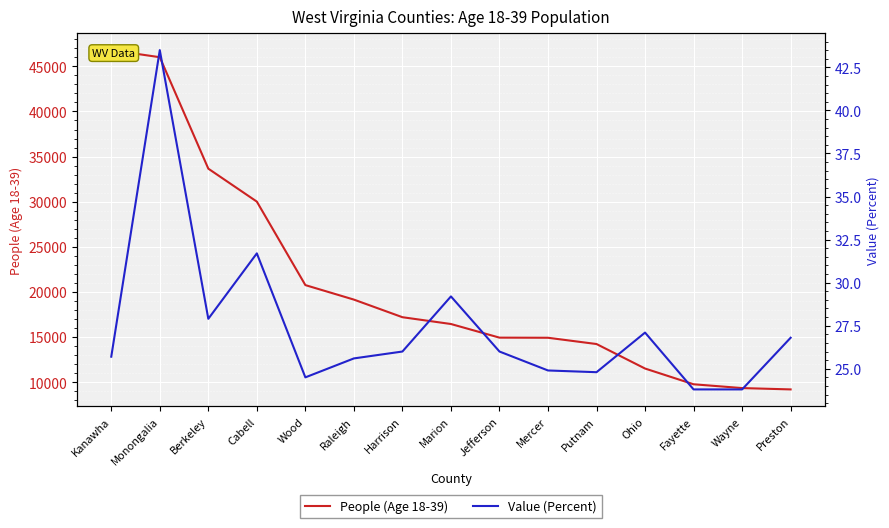

True or false: People (Age 18-39) and Value (Percent) cross at least once.

False